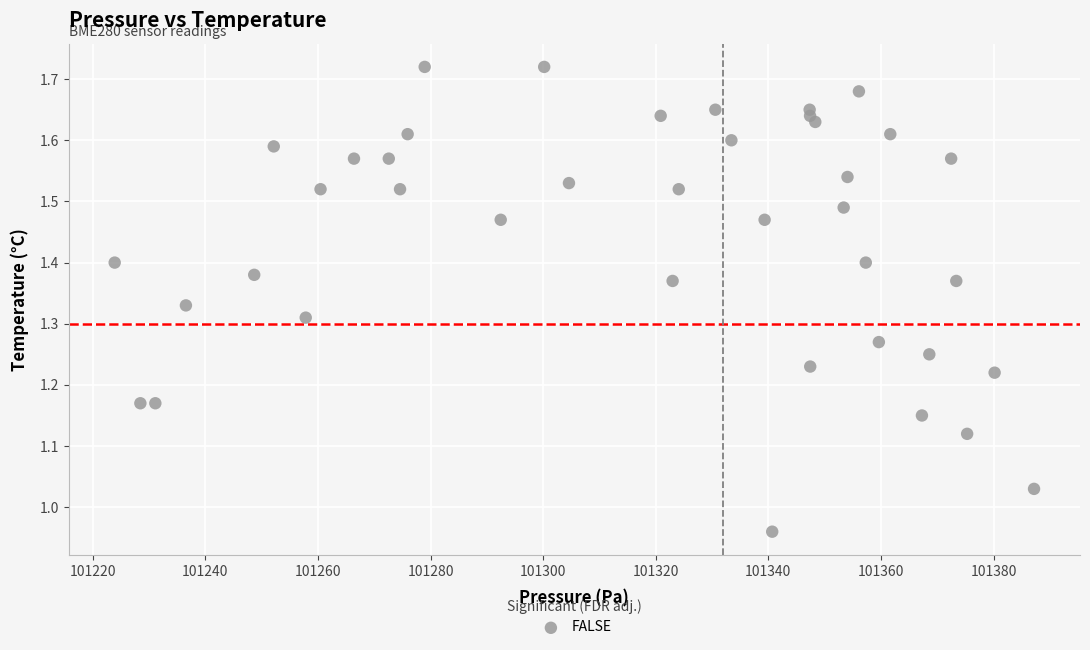

What is the range of X values (max minus min)?

163.3